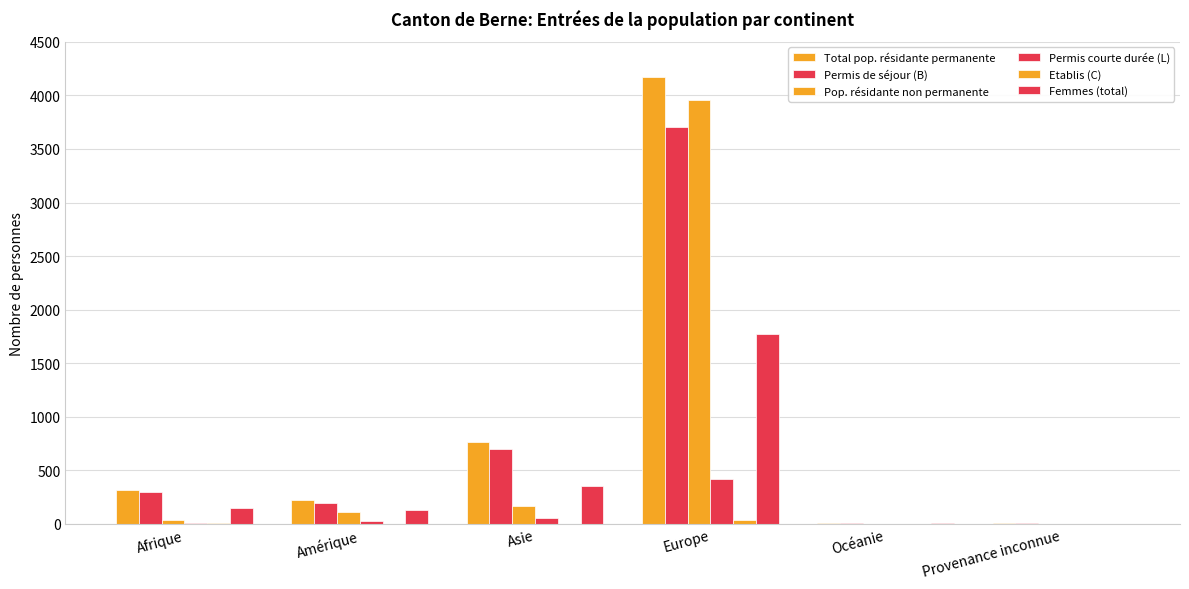

The Etablis (C) series shows 0 at Provenance inconnue. True or false?

True